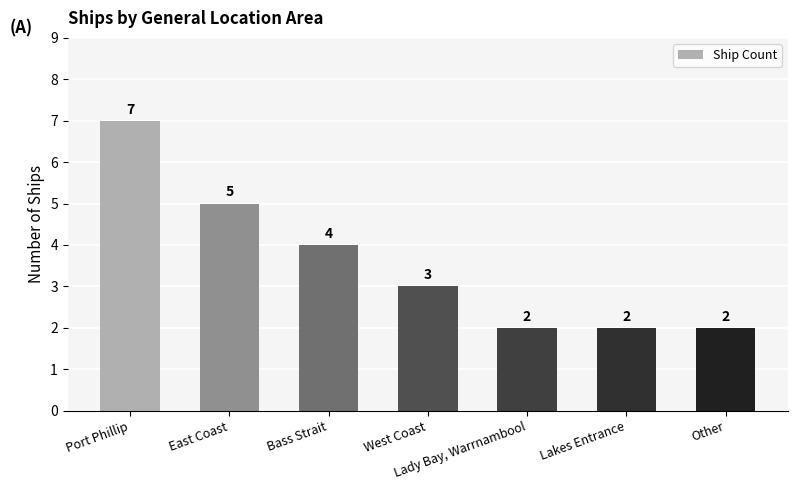

Reading right to left, list all the values displayed in this chart.

2	2	2	3	4	5	7